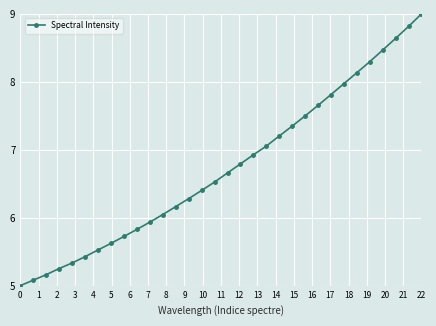

What is the difference between the second highest and minimum values?

3.8